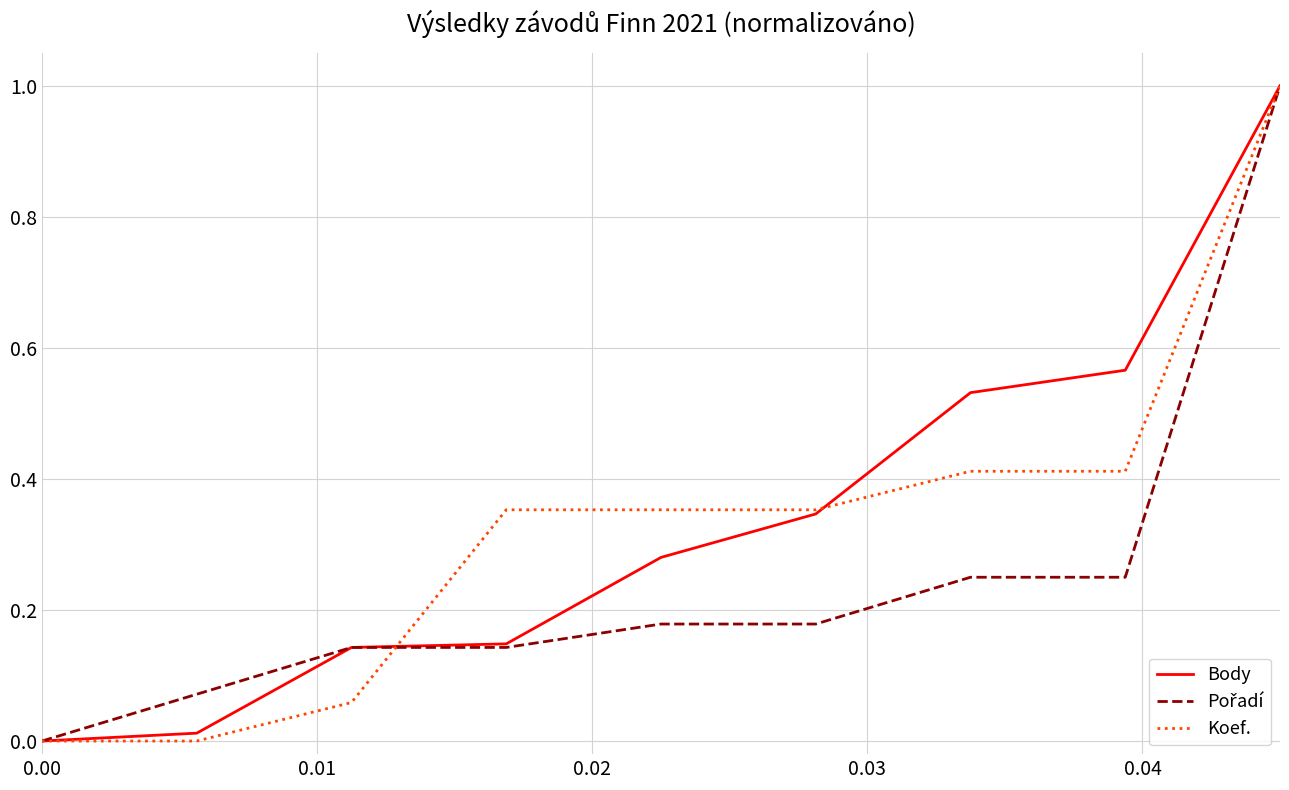

What is the maximum value shown in the chart?

1.0